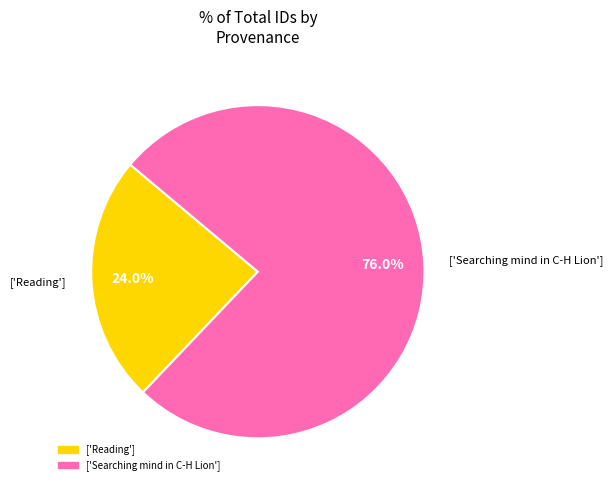

Which category has the smallest portion of the pie?

['Reading']